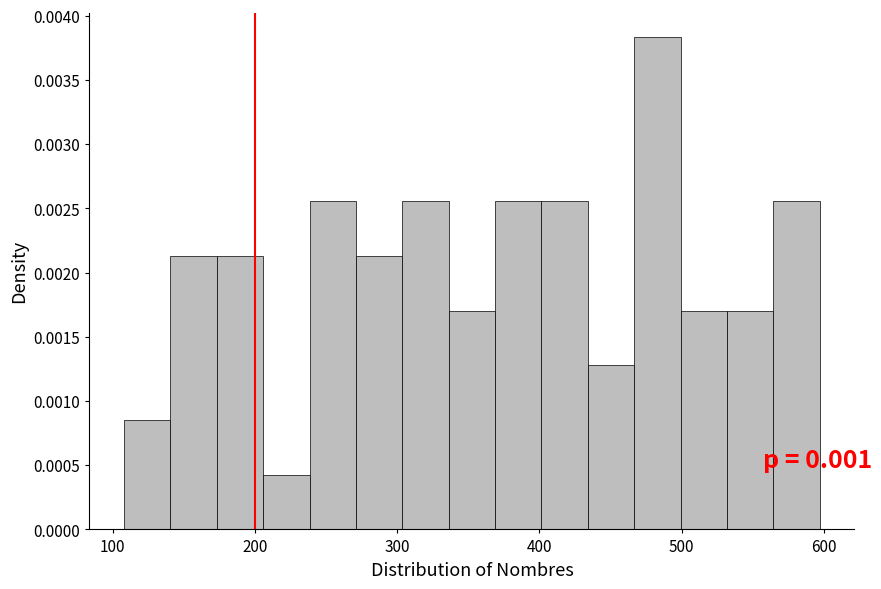

Read against the x-axis, roughly where is the centre of the tallest bar?

480